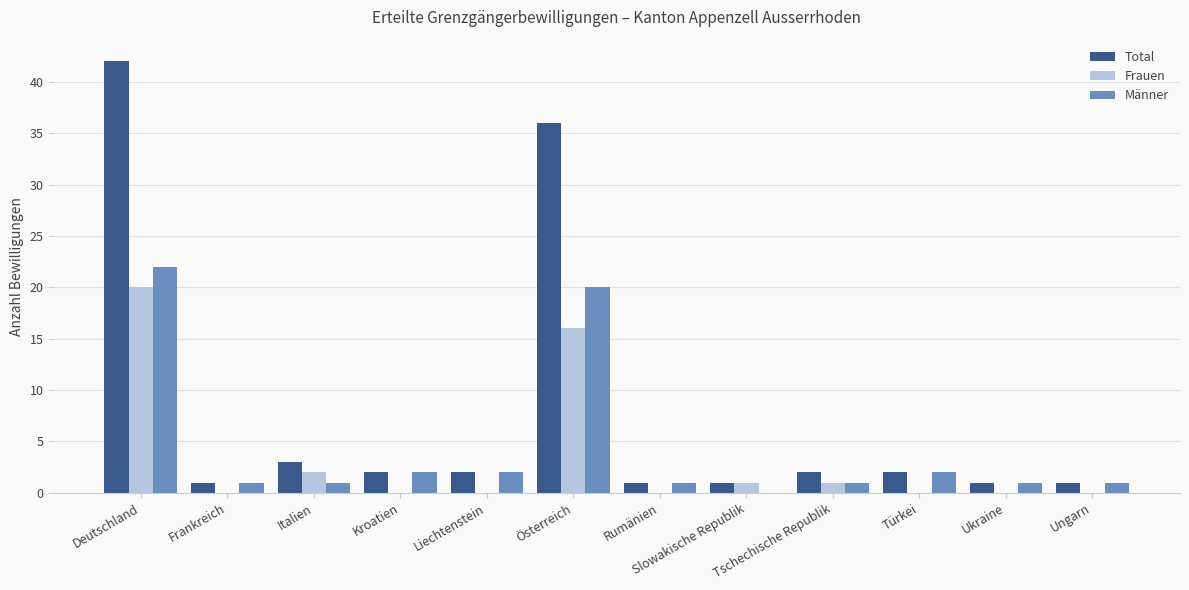

Read the Männer value at Deutschland.

22